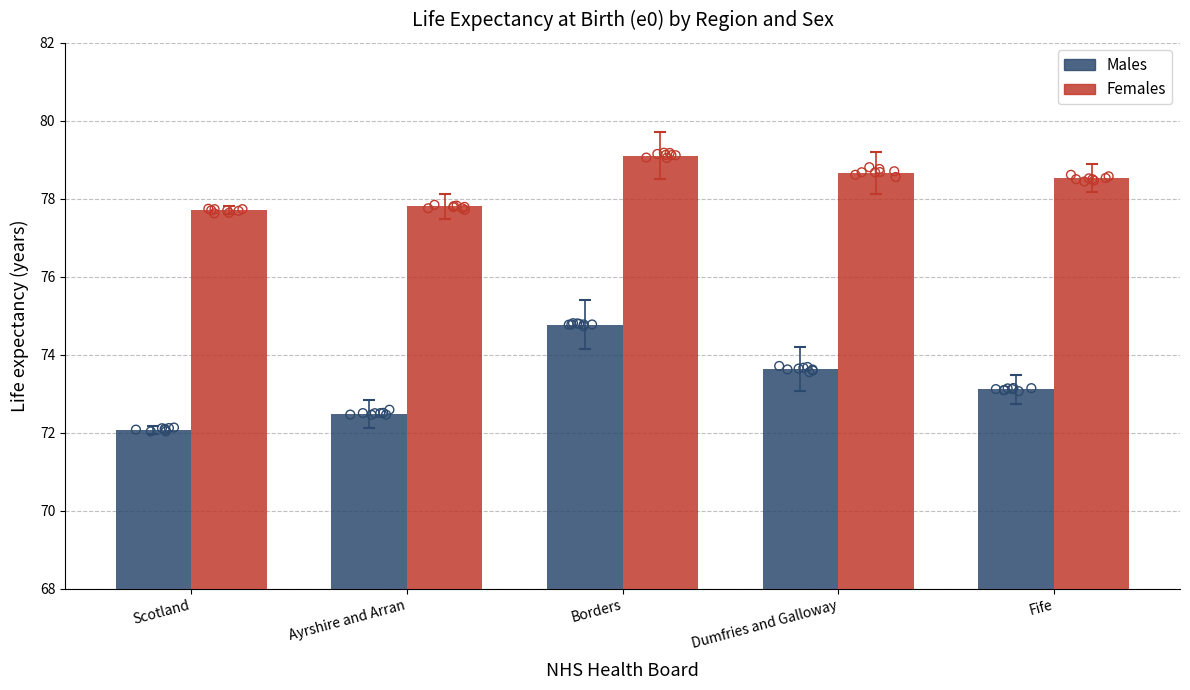

At which category is the sum across all series the highest?

Borders